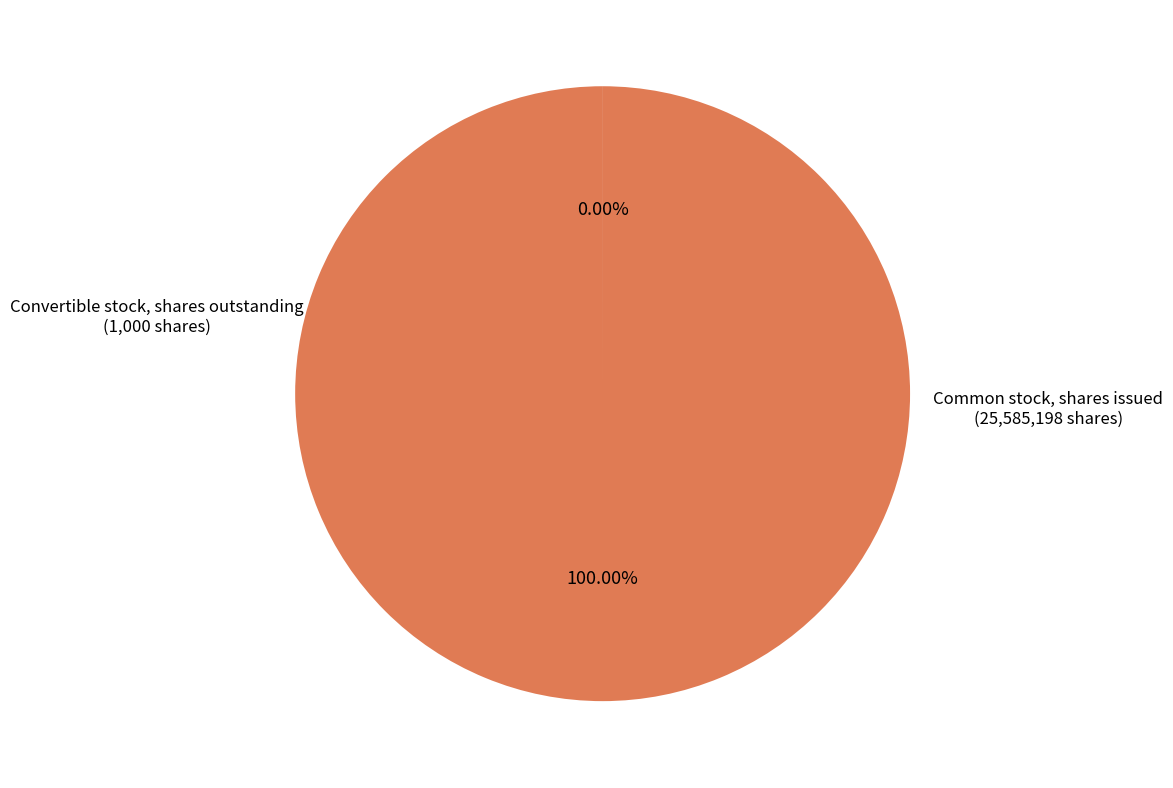

What is the largest slice in the pie chart?

Common stock, shares issued